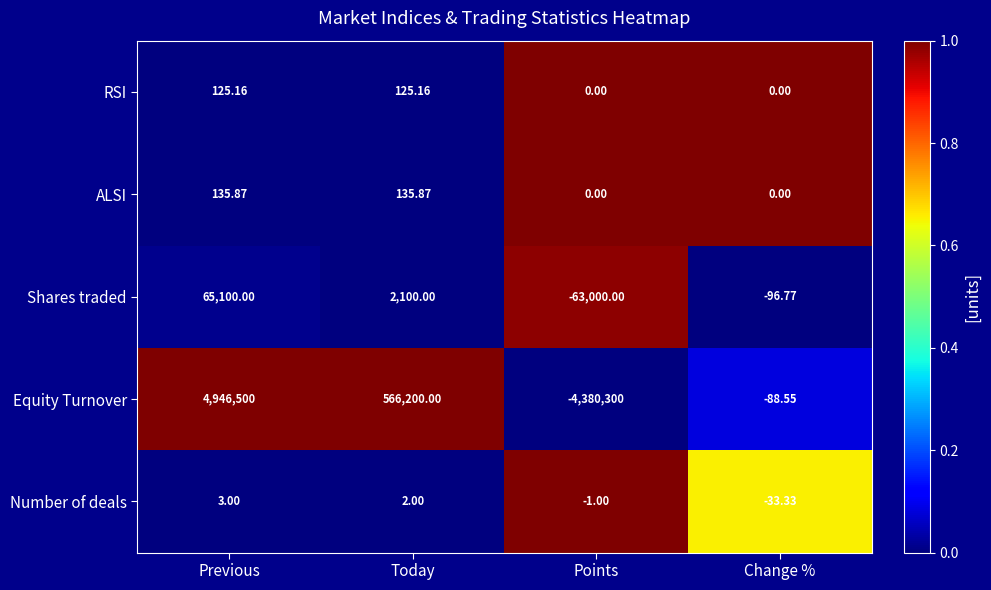

At which category is the sum across all series the highest?

Previous